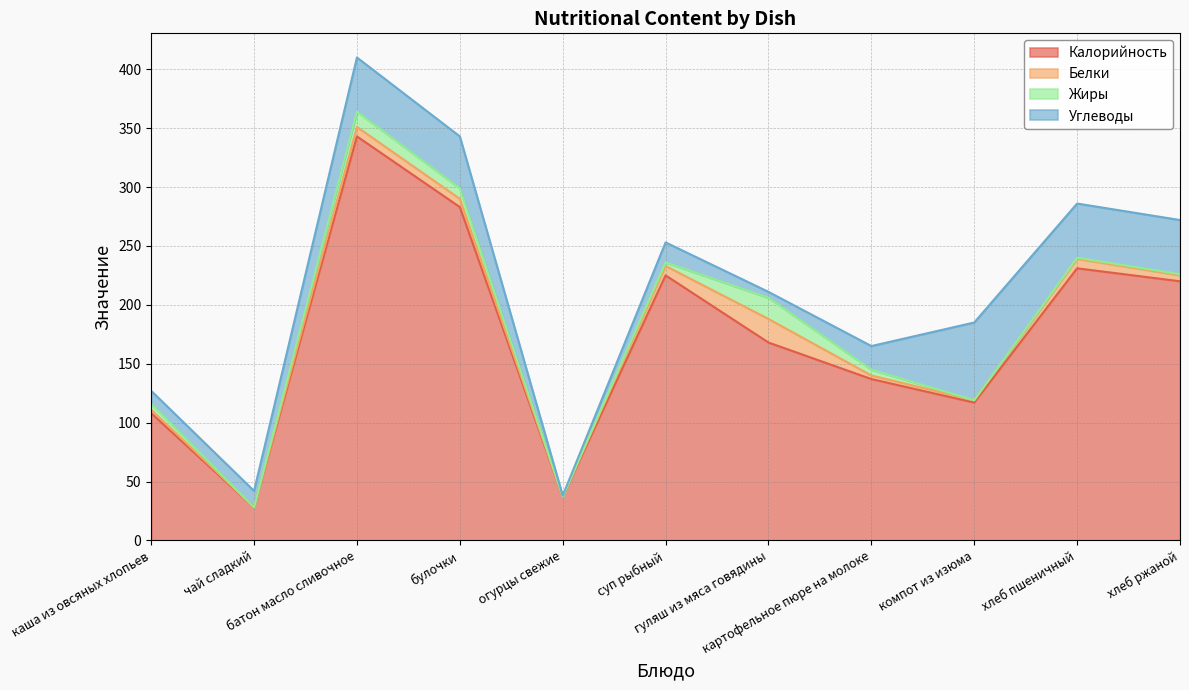

At which category does the chart reach its peak across all series?

батон масло сливочное